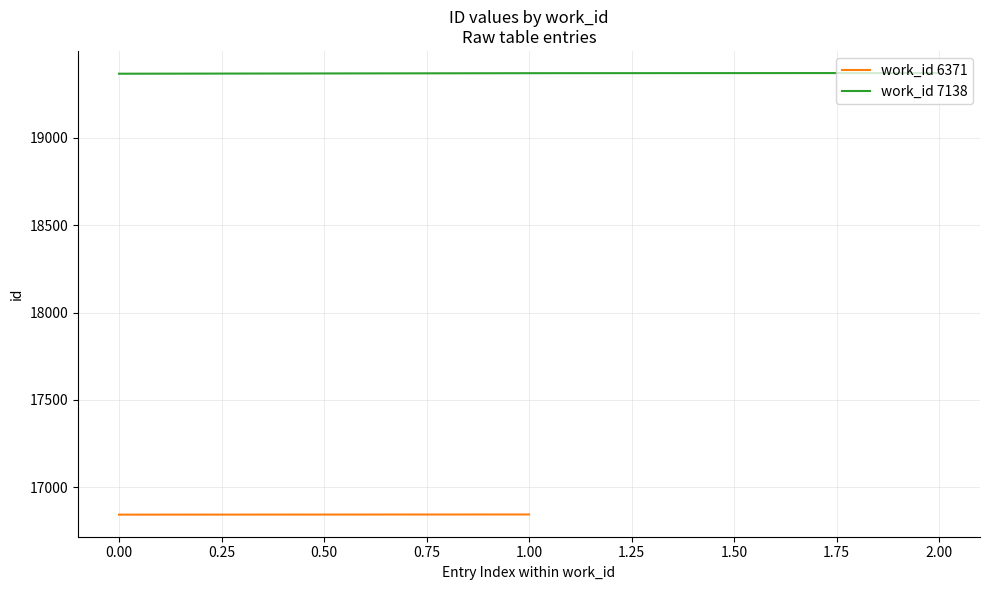

The value of work_id 7138 at 0.00 is 19367. True or false?

True